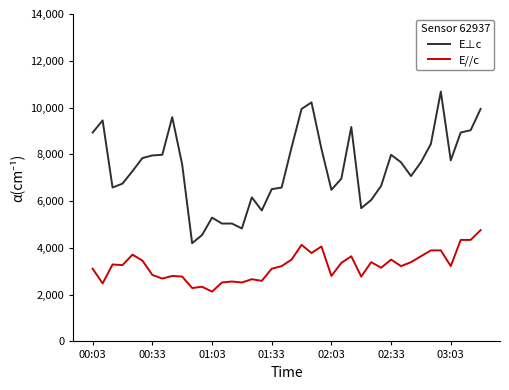

True or false: E⊥c has more than 1 interior local peaks.

True